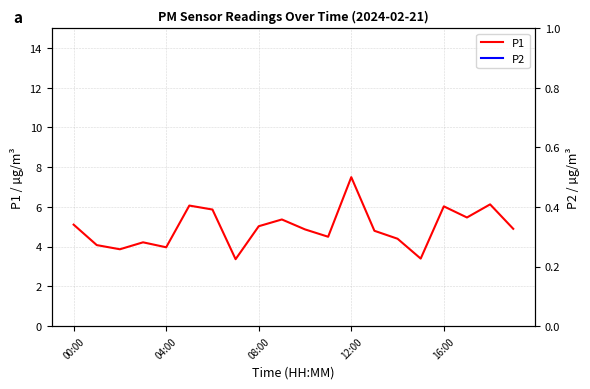

Which category has the highest value in the P1 series?

12:00